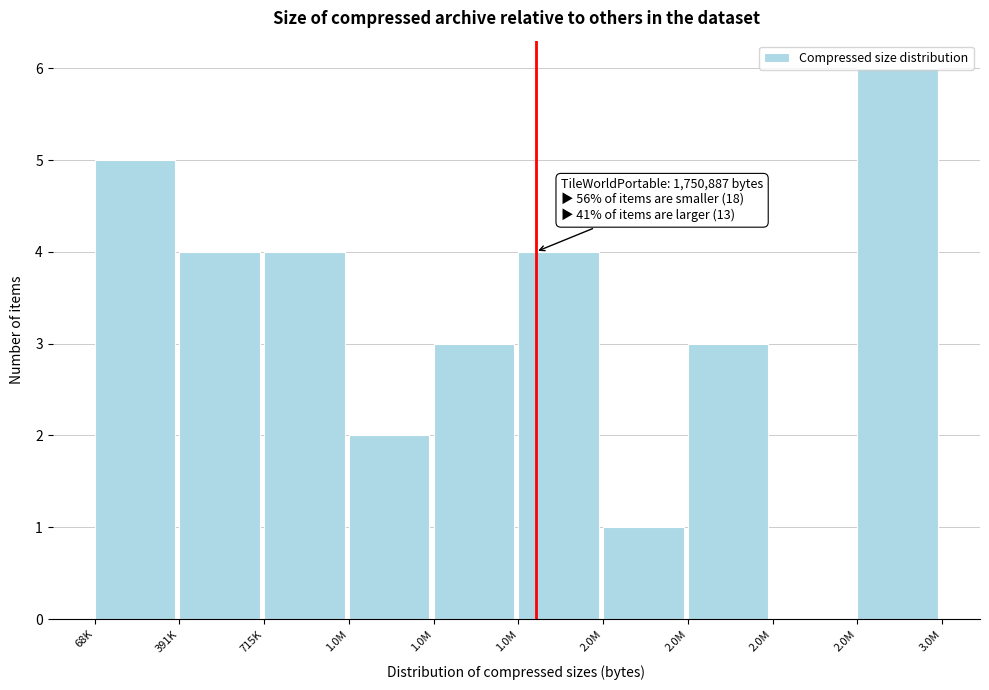

How many data points does each series have?

10